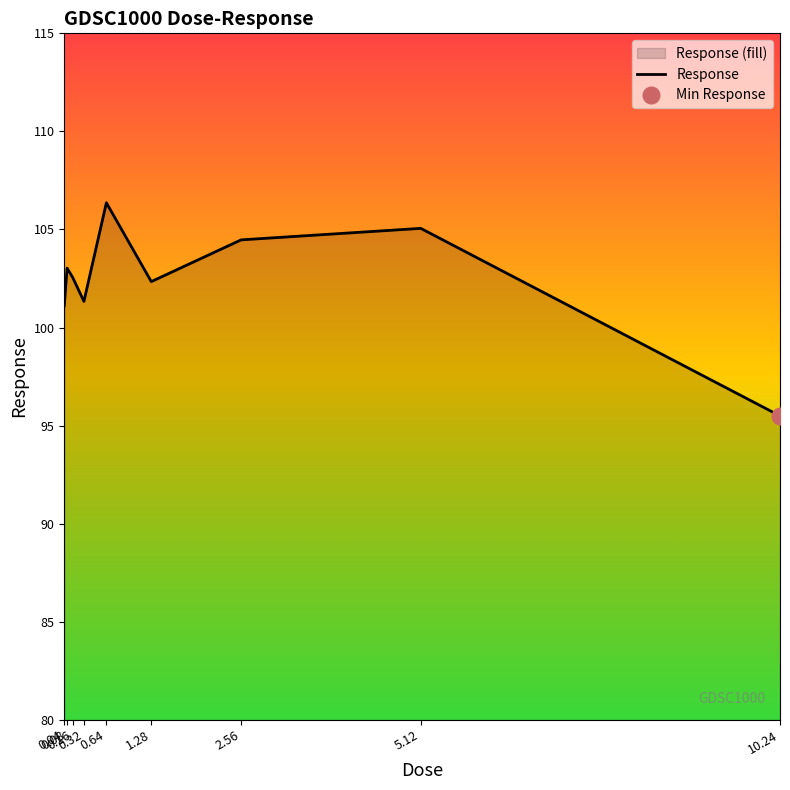

Reading left to right, what are all the values shown in this chart?

0.04=101.1	0.08=103.0	0.16=102.6	0.32=101.3	0.64=106.4	1.28=102.3	2.56=104.5	5.12=105.1	10.24=95.5